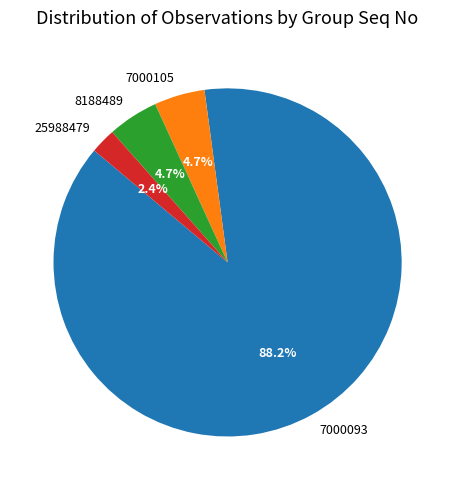

The 7000105 slice represents 5% of the pie. True or false?

True